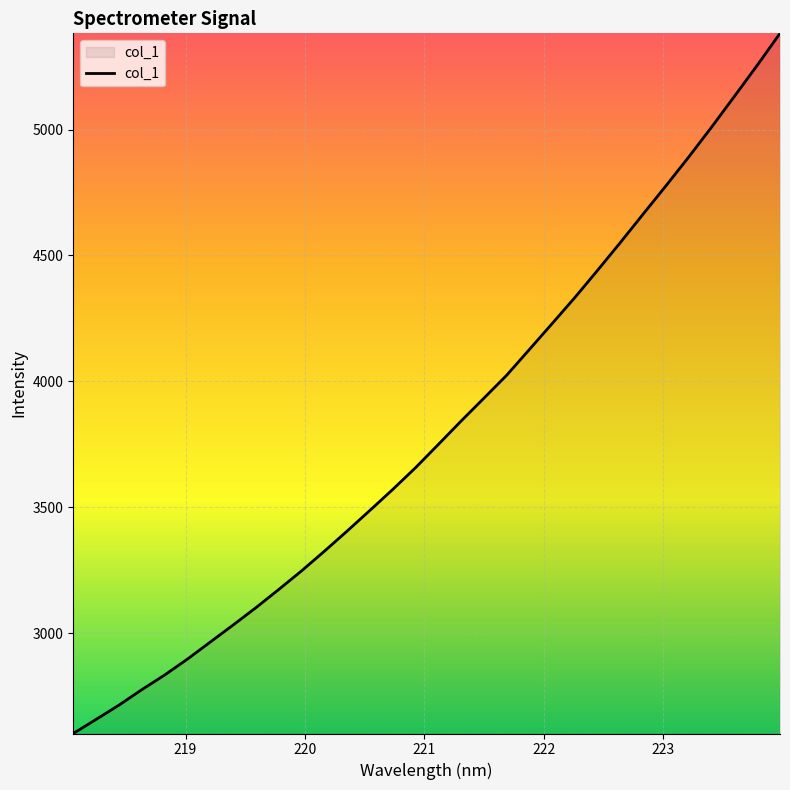

Does the chart have visible grid lines?

Yes